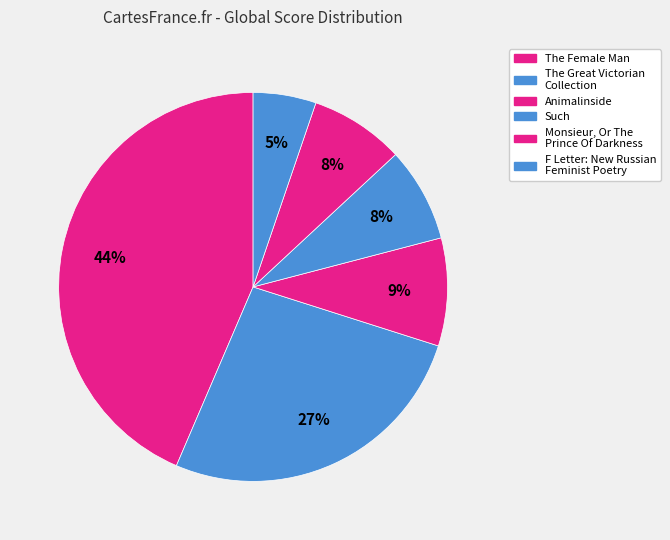

To the nearest percent, what is the average slice percentage?

17%